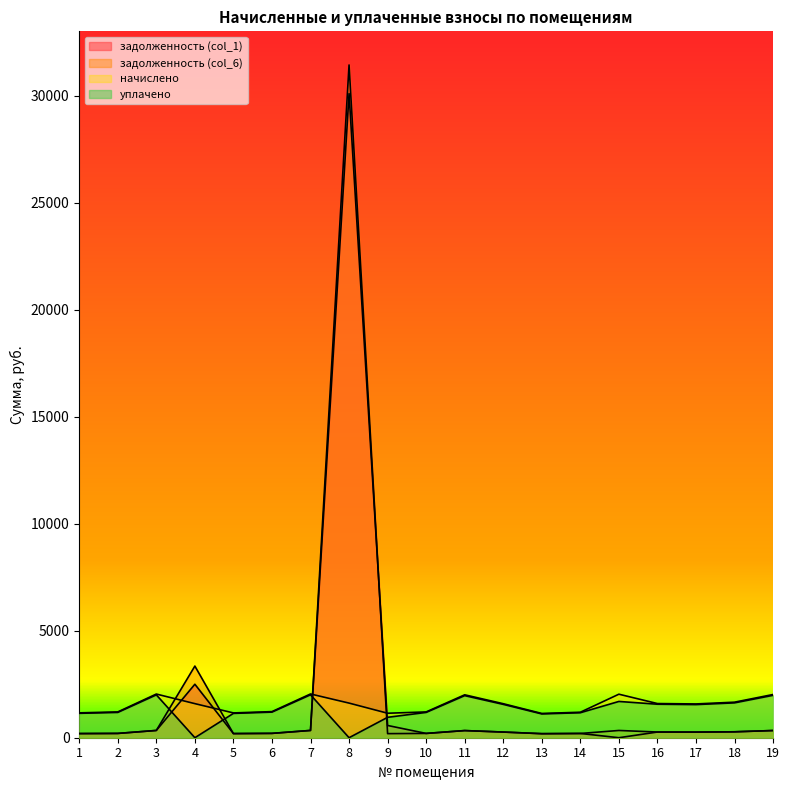

Rank the series at 3 from lowest to highest value.

задолженность (col_1), задолженность (col_6), уплачено, начислено